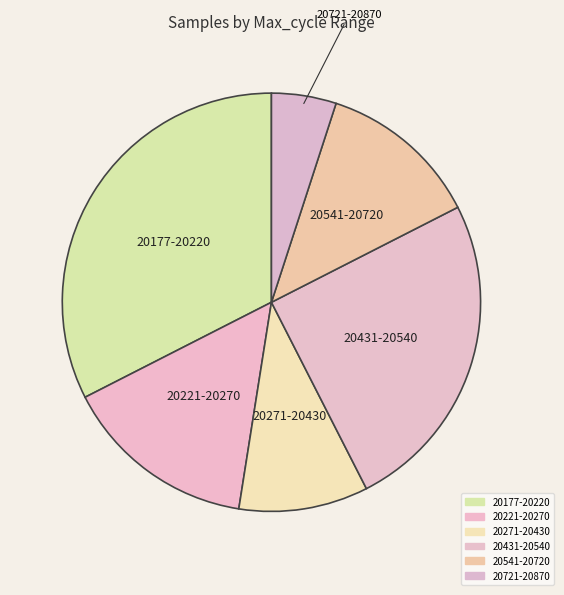

How many segments does this pie chart have?

6